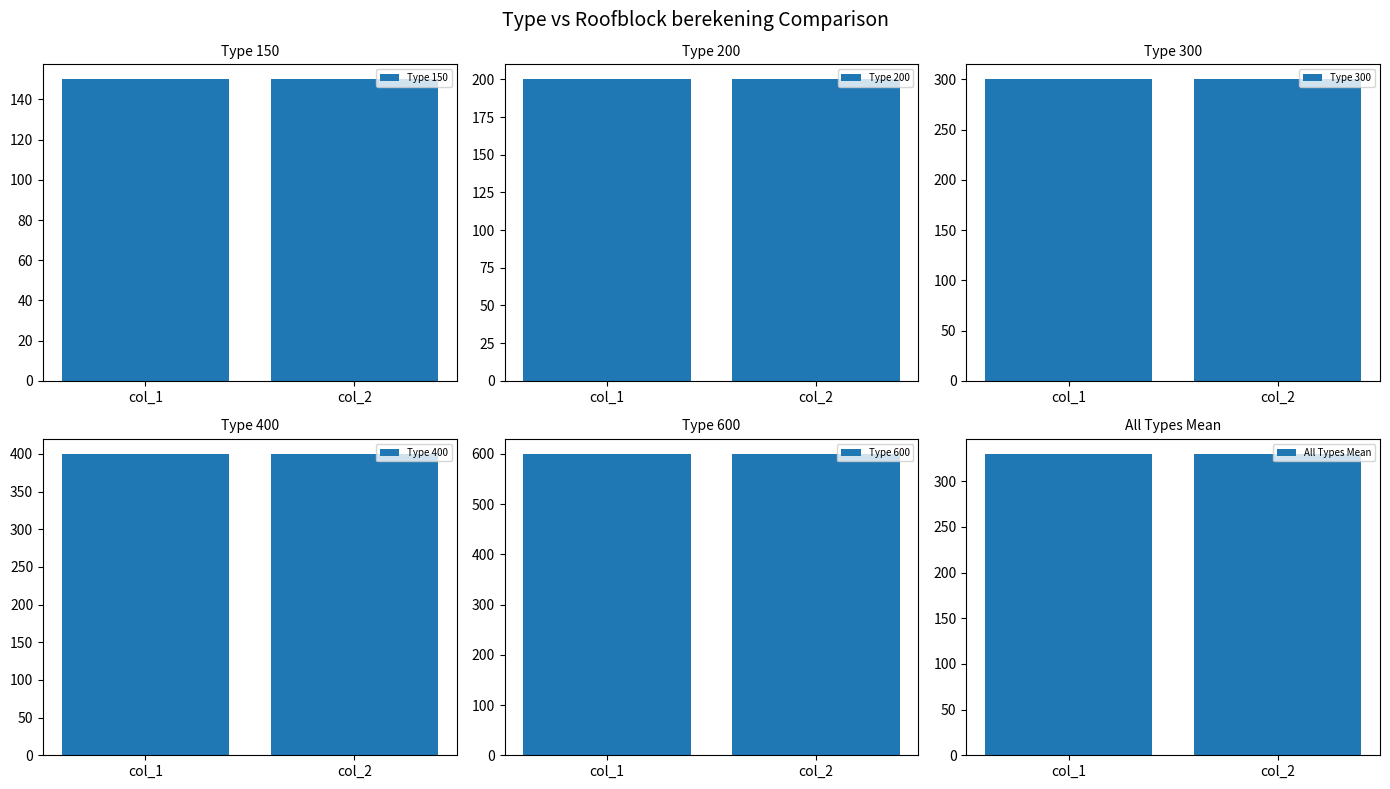

Between col_1 and col_2, which series saw the biggest shift?

Type 150